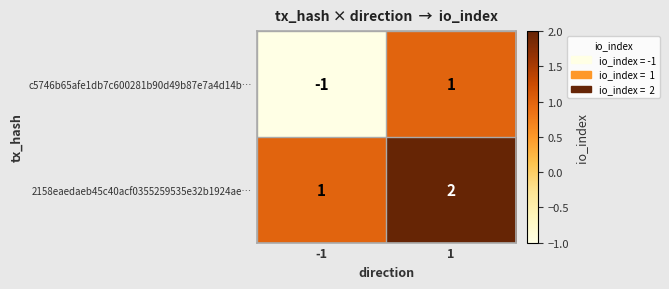

Count the number of categories in the chart.

2